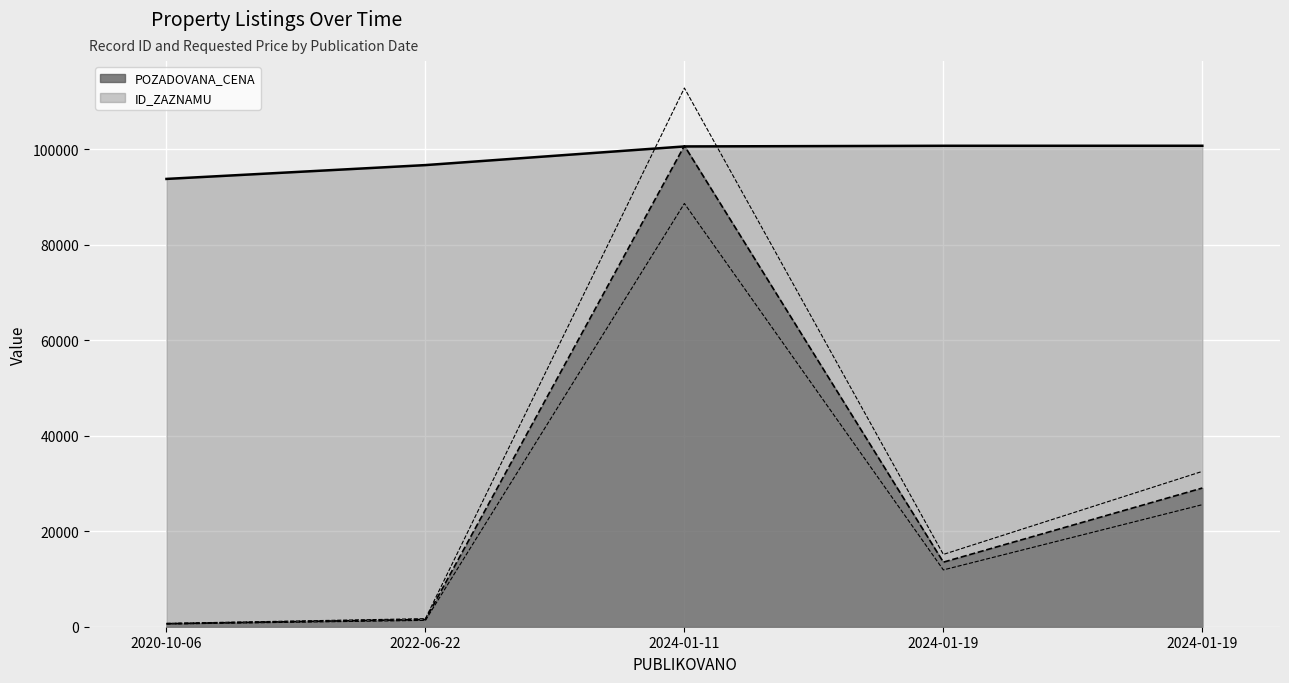

The POZADOVANA_CENA (norm, line) series shows 268.6 at 2020-10-06. True or false?

False